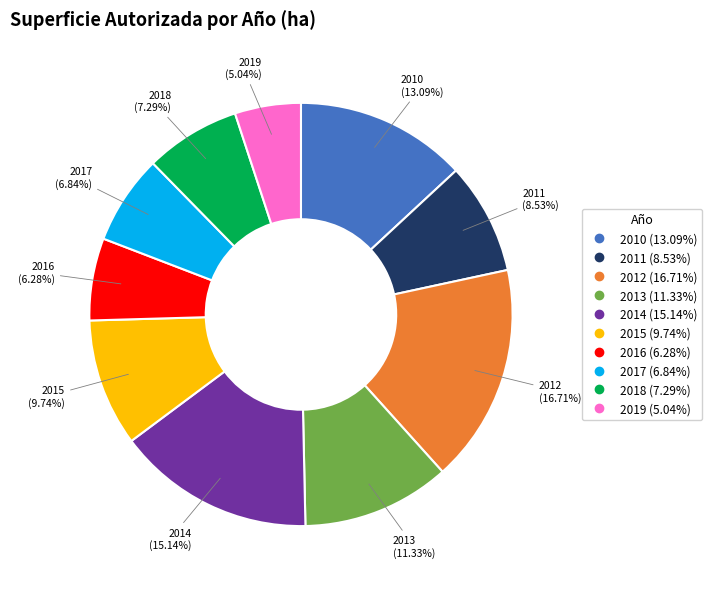

Approximately how many times larger is the value at 2015 compared to 2013?

0.9